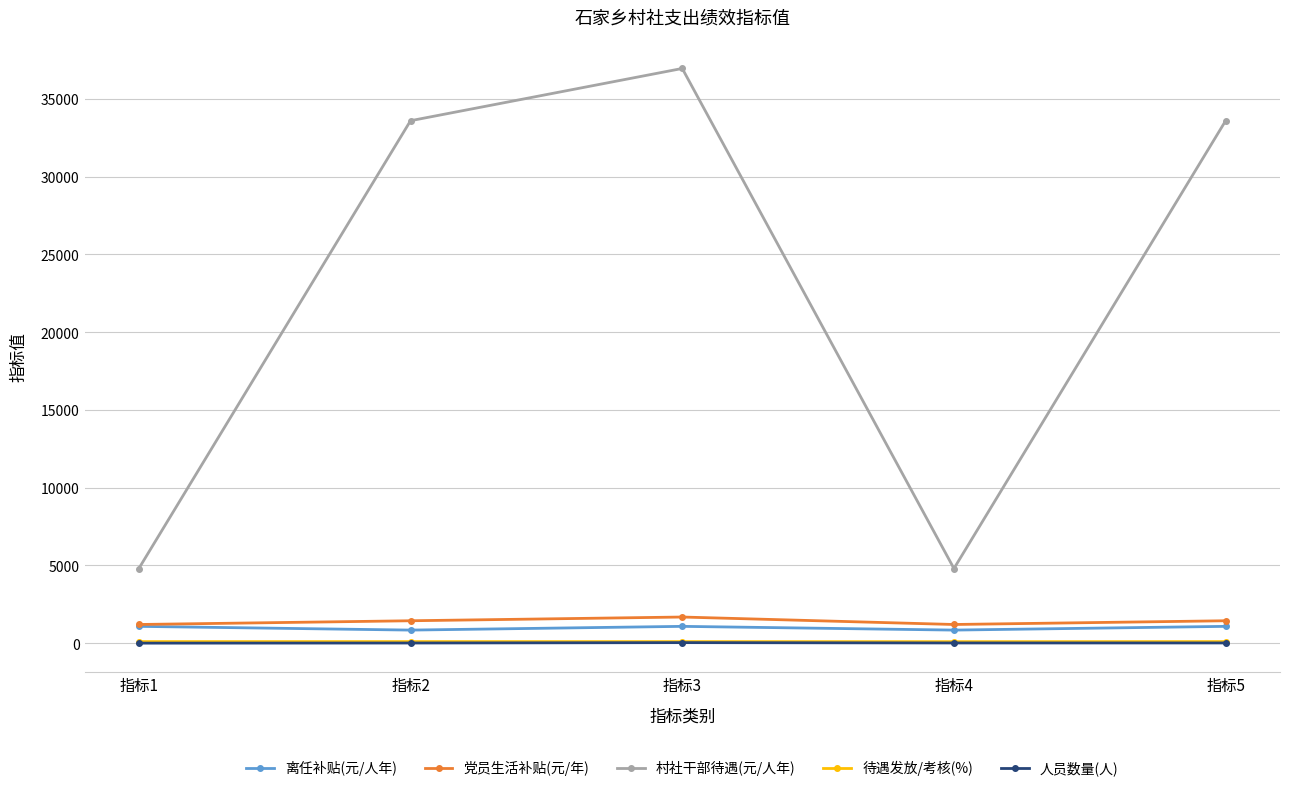

True or false: 人员数量(人) and 村社干部待遇(元/人年) intersect in this chart.

False